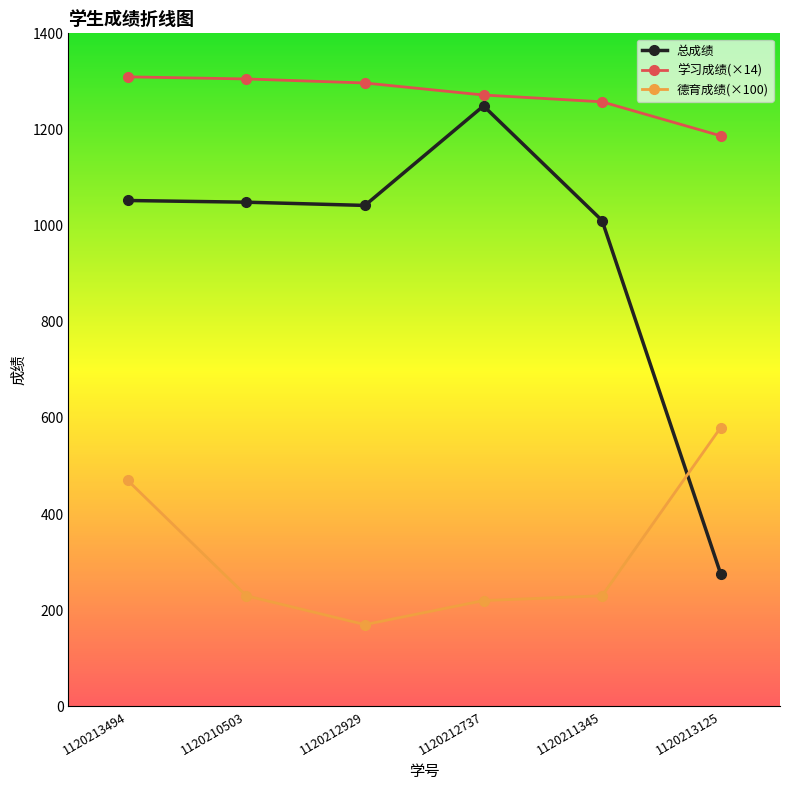

What position from the right is 1120211345?

2